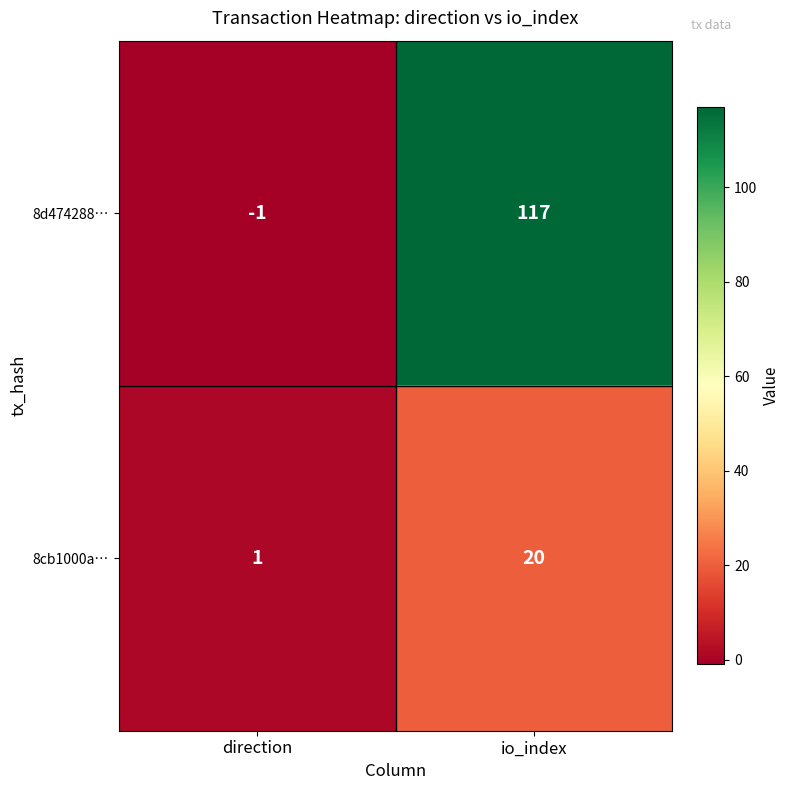

List the series in order of their peak value, lowest first.

8cb1000a…, 8d474288…